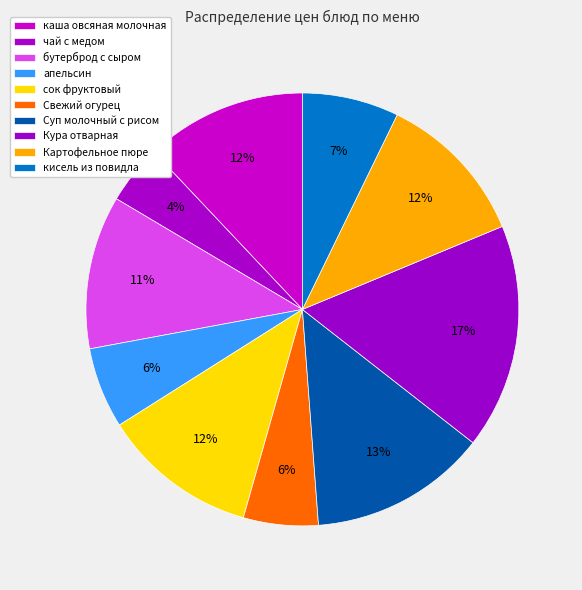

How many segments does this pie chart have?

10